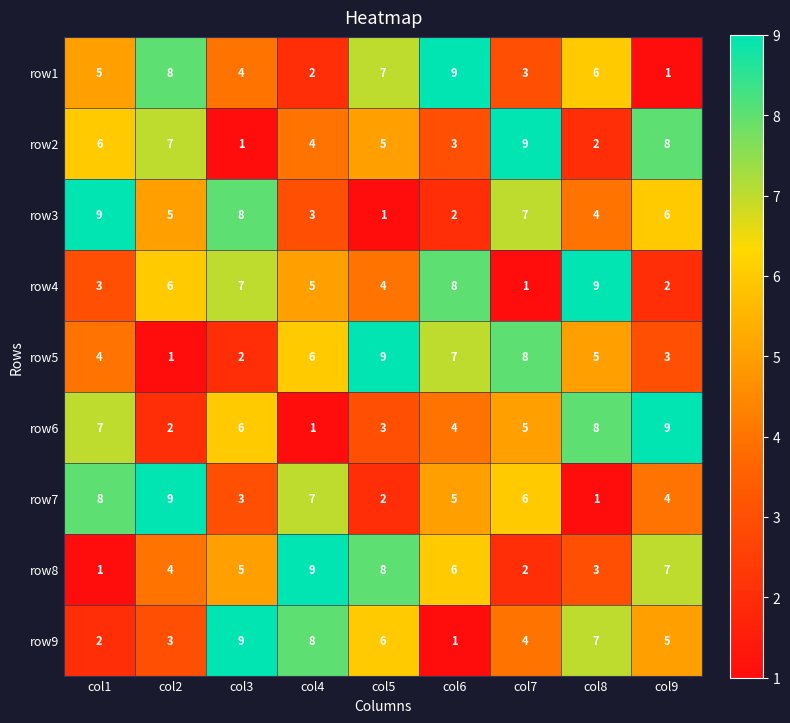

What is the difference between the row3 values at col4 and col1?

6